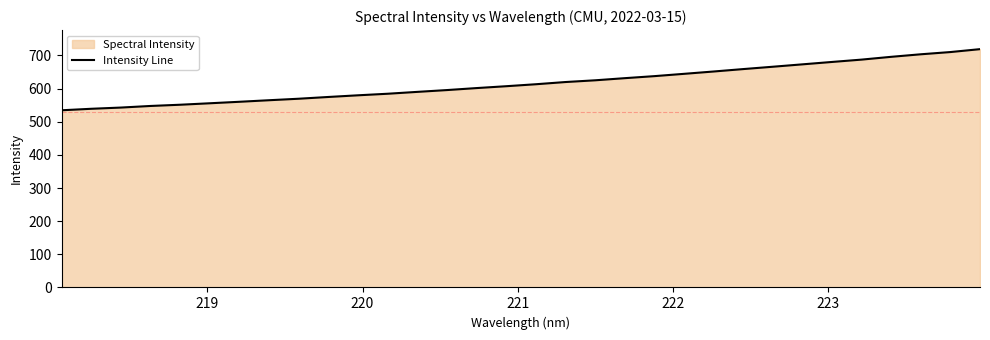

What is the maximum value shown in the chart?

719.0